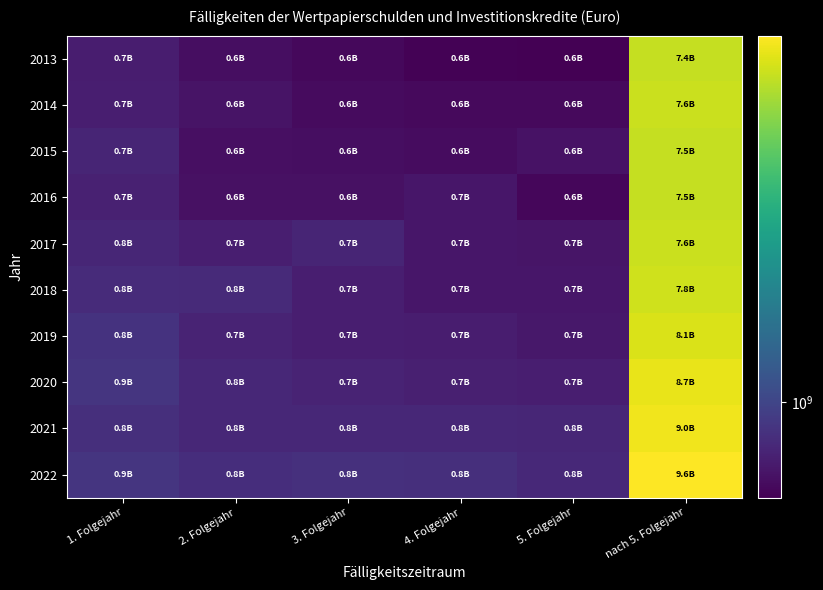

Reading left to right, extract all data points from this chart.

2013: 1. Folgejahr=697088820	2. Folgejahr=618290952	3. Folgejahr=588820301	4. Folgejahr=566859145	5. Folgejahr=555691638	nach 5. Folgejahr=7435731219
2014: 1. Folgejahr=703683074	2. Folgejahr=642237392	3. Folgejahr=606999935	4. Folgejahr=597967677	5. Folgejahr=597041743	nach 5. Folgejahr=7591077131
2015: 1. Folgejahr=744754948	2. Folgejahr=623192562	3. Folgejahr=616774819	4. Folgejahr=609415507	5. Folgejahr=639238920	nach 5. Folgejahr=7460687406
2016: 1. Folgejahr=724912452	2. Folgejahr=628866349	3. Folgejahr=630850445	4. Folgejahr=656960594	5. Folgejahr=581903735	nach 5. Folgejahr=7462086666
2017: 1. Folgejahr=752116815	2. Folgejahr=702921893	3. Folgejahr=748189922	4. Folgejahr=663668451	5. Folgejahr=652169048	nach 5. Folgejahr=7602772668
2018: 1. Folgejahr=791552060	2. Folgejahr=782743712	3. Folgejahr=708809618	4. Folgejahr=660342502	5. Folgejahr=660019686	nach 5. Folgejahr=7826950238
2019: 1. Folgejahr=839809411	2. Folgejahr=735447857	3. Folgejahr=707616420	4. Folgejahr=697759329	5. Folgejahr=665222309	nach 5. Folgejahr=8114446989
2020: 1. Folgejahr=860726883	2. Folgejahr=760587036	3. Folgejahr=736804681	4. Folgejahr=717396492	5. Folgejahr=707062939	nach 5. Folgejahr=8739087177
2021: 1. Folgejahr=812887454	2. Folgejahr=766535315	3. Folgejahr=760119232	4. Folgejahr=764015362	5. Folgejahr=753404501	nach 5. Folgejahr=8980204849
2022: 1. Folgejahr=861703732	2. Folgejahr=808160356	3. Folgejahr=824108834	4. Folgejahr=816332839	5. Folgejahr=768260592	nach 5. Folgejahr=9586820278